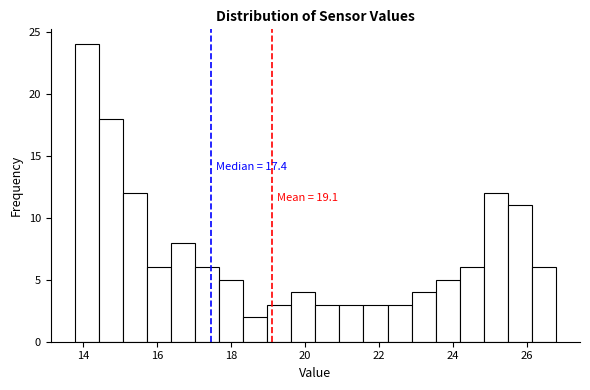

Read against the x-axis, roughly where is the centre of the tallest bar?

14.2